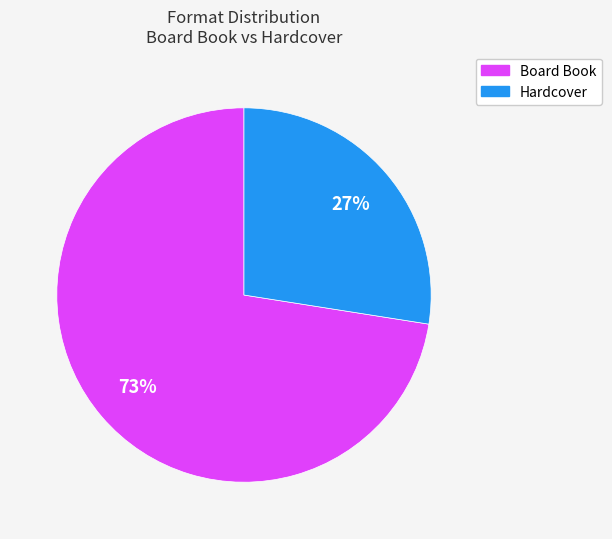

Is there a majority slice in this chart?

Yes